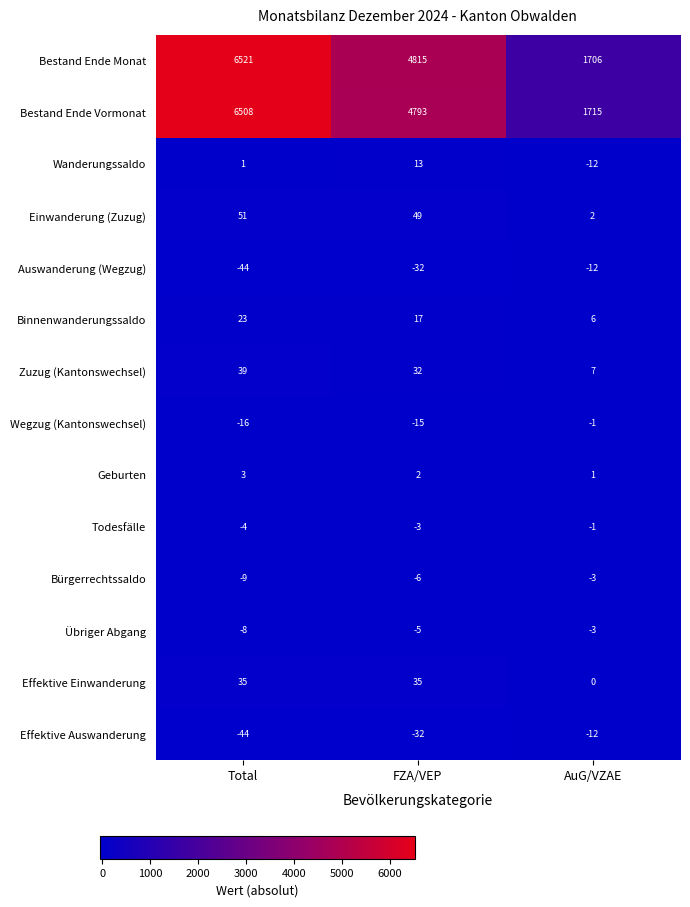

What is the difference between the second highest and minimum values in the Bestand Ende Monat series?

3109